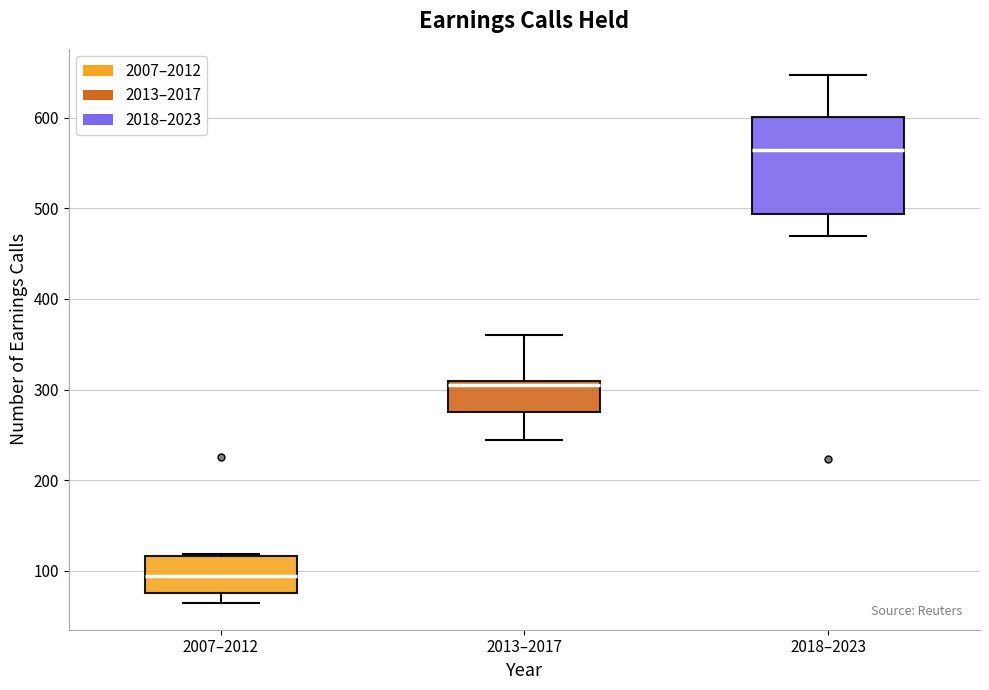

Comparing the boxes themselves (not the whiskers), which one is the tallest?

2018–2023